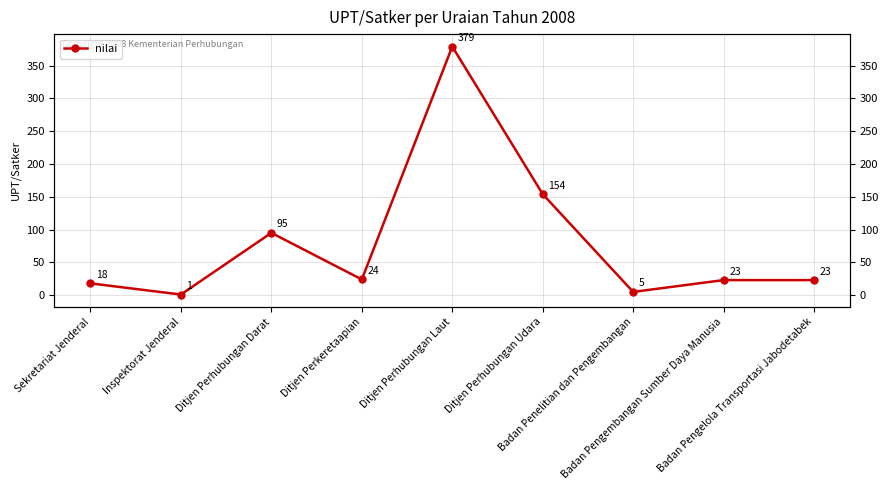

How many interior local valleys (lower than both neighbors) does the data have?

3